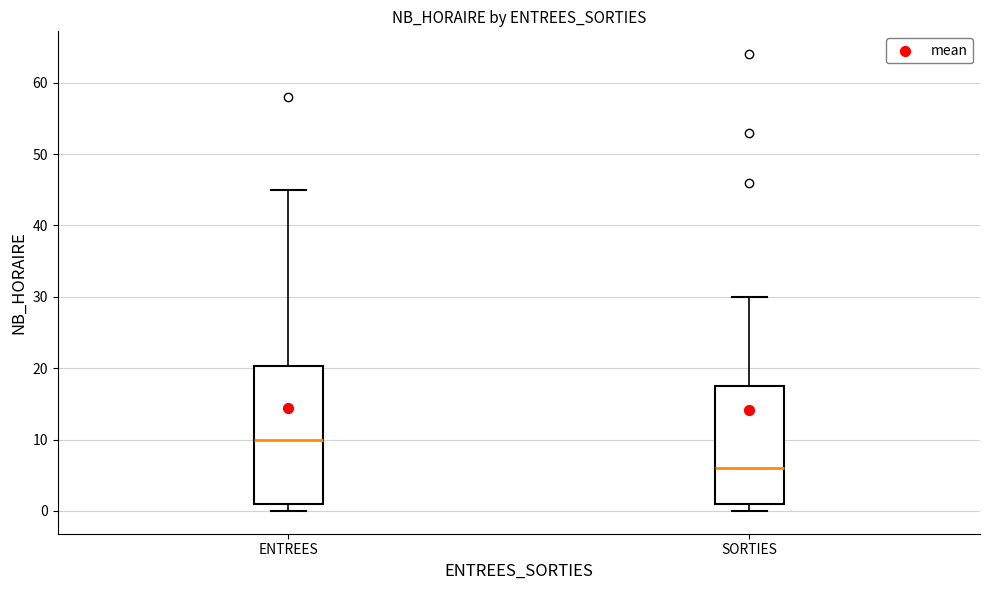

Reading left to right, transcribe this box plot: for each box, give where its median line is, the range the box spans, and where its two whiskers end, as read against the y-axis. The values are not printed on the chart, so give them approximately, as read against the axis.

ENTREES: median 10, box 1 to 20, whiskers 0 to 45
SORTIES: median 6, box 1 to 18, whiskers 0 to 30